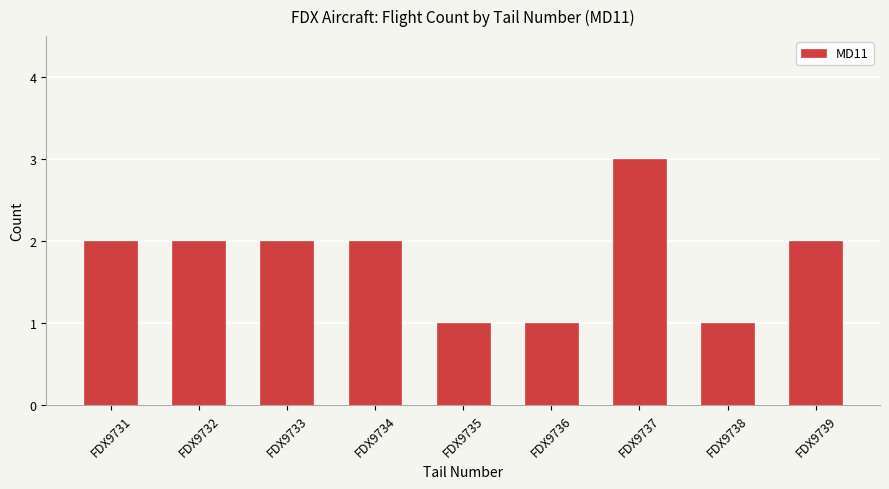

What is the difference between the maximum and minimum values?

2